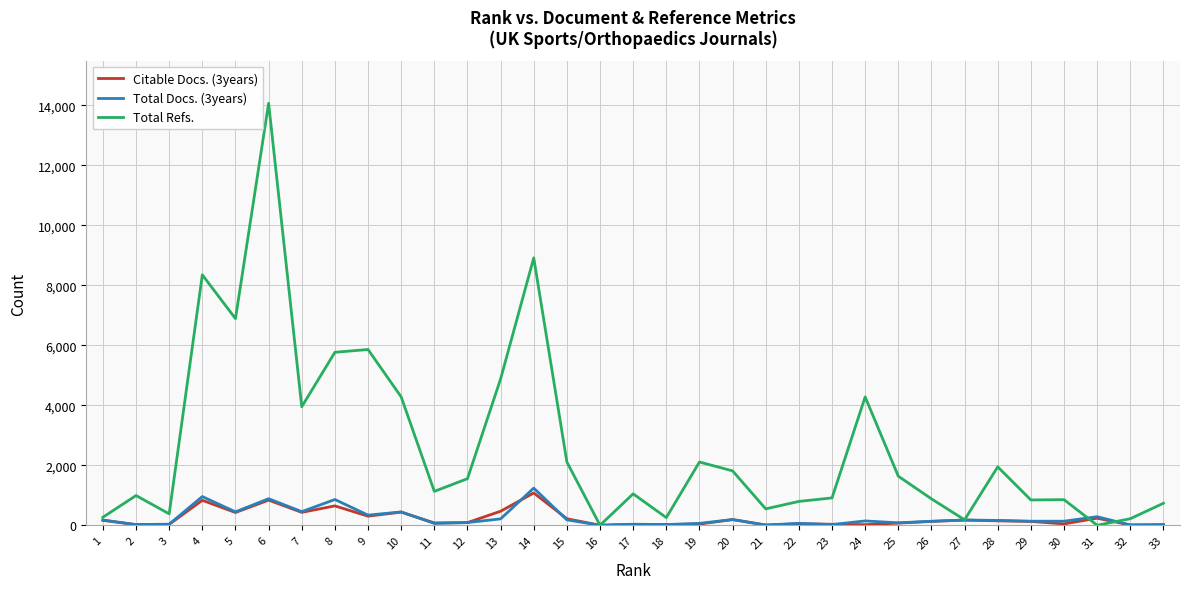

At which label does Total Docs. (3years) first exceed 135?

1